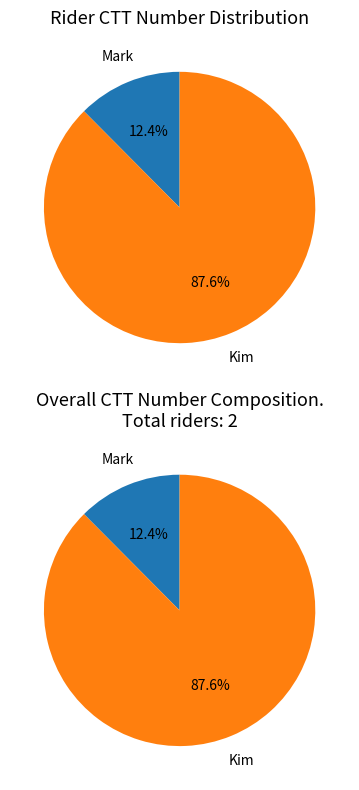

To the nearest percent, what percentage of the pie is Mark?

12%